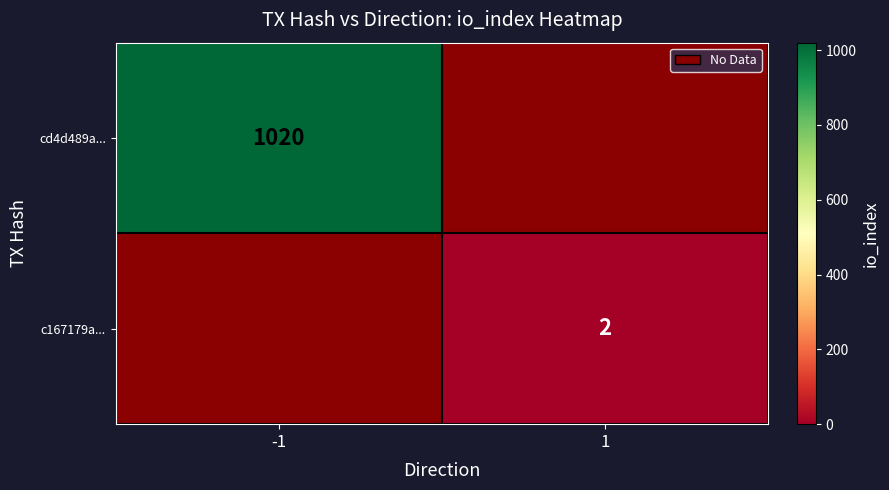

At how many categories does at least one series exceed 580?

1